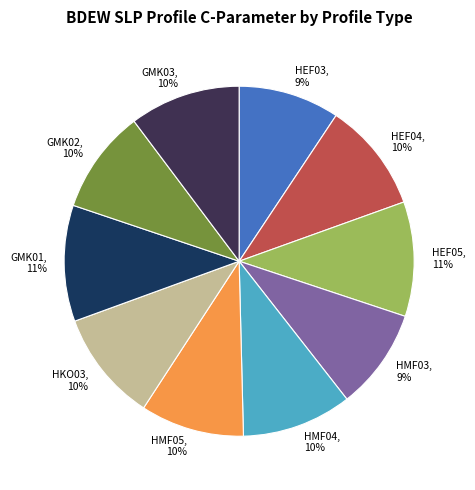

True or false: GMK01 accounts for 1% of the total.

False